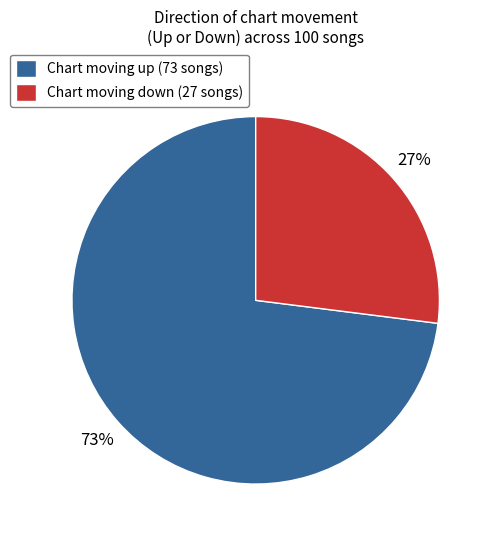

Which category has the biggest portion of the pie?

Chart moving up (73 songs)